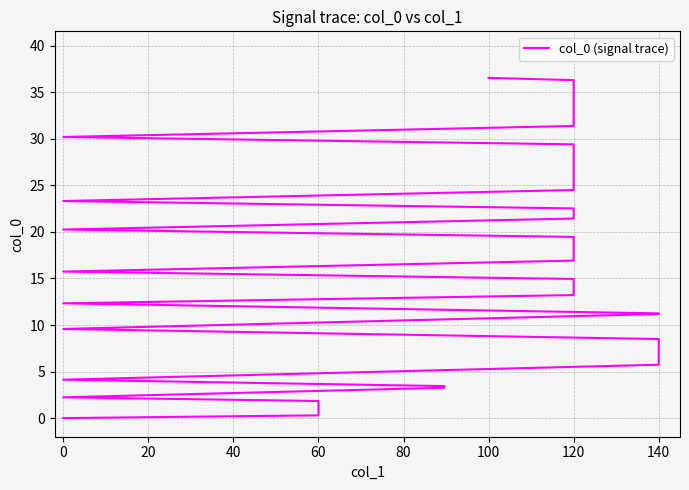

What is the difference between the second highest and minimum values?

36.3